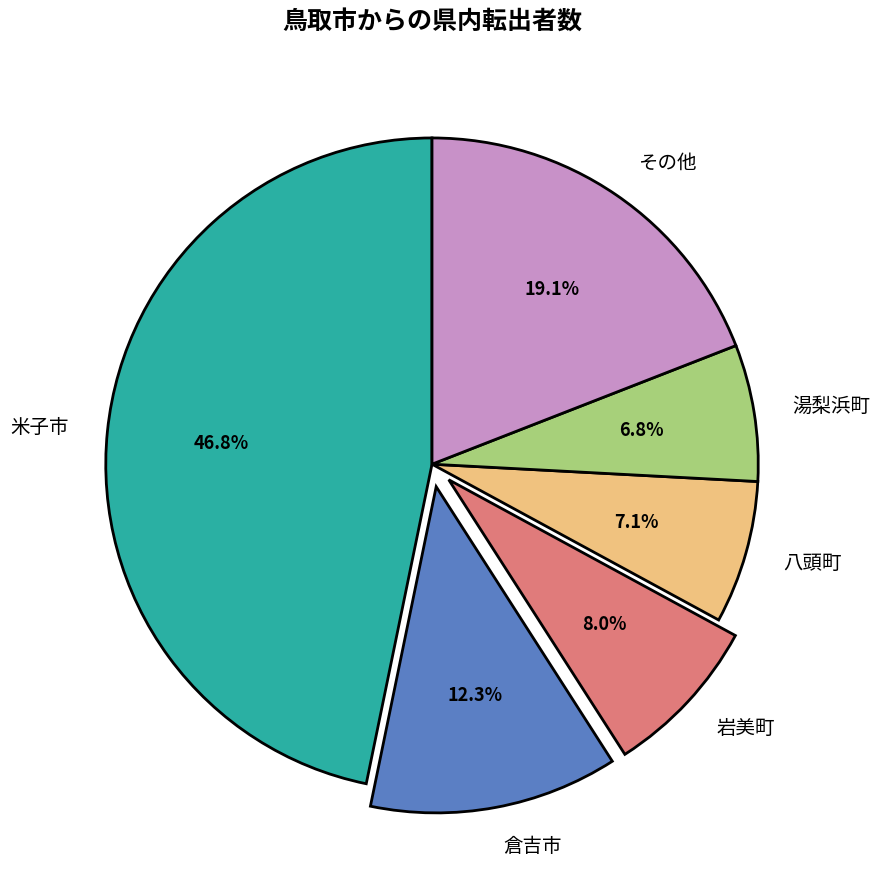

Which has a higher value, その他 or 湯梨浜町?

その他